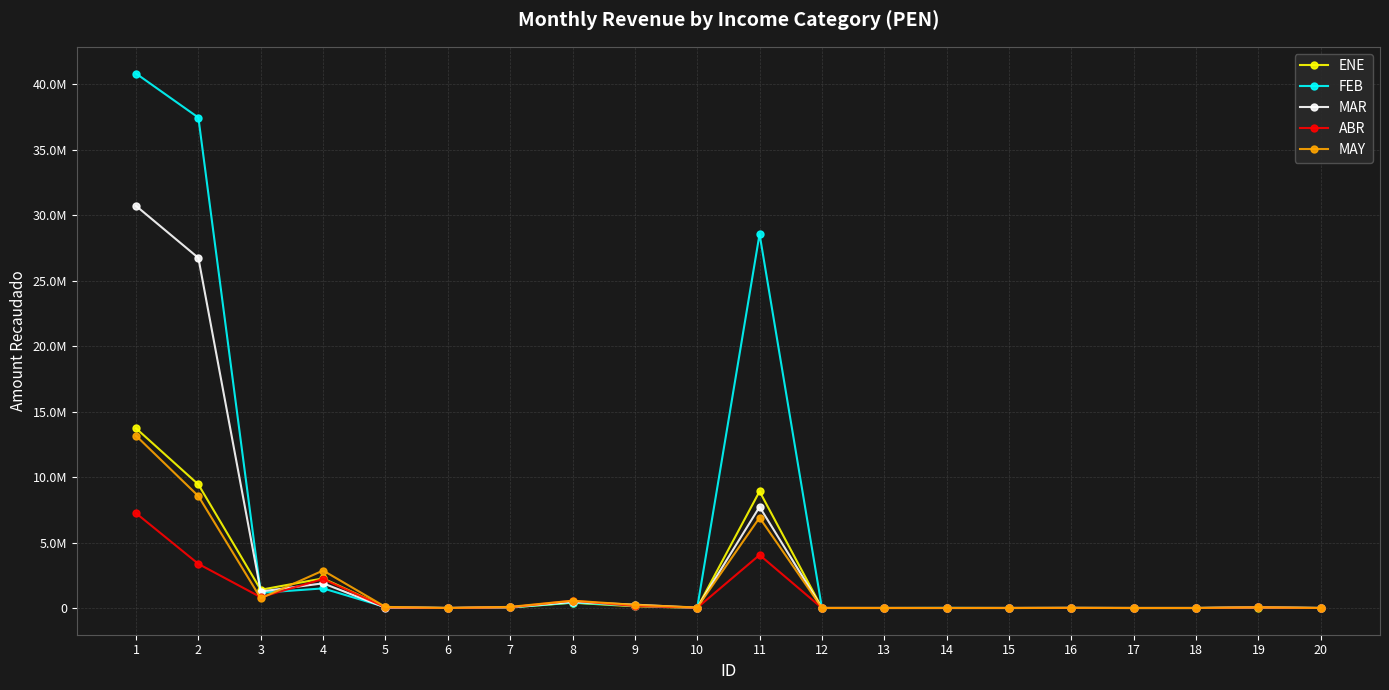

List the labels in order of MAR value, largest first.

1, 2, 11, 4, 3, 8, 9, 7, 19, 5, 10, 16, 12, 13, 15, 20, 18, 17, 6, 14